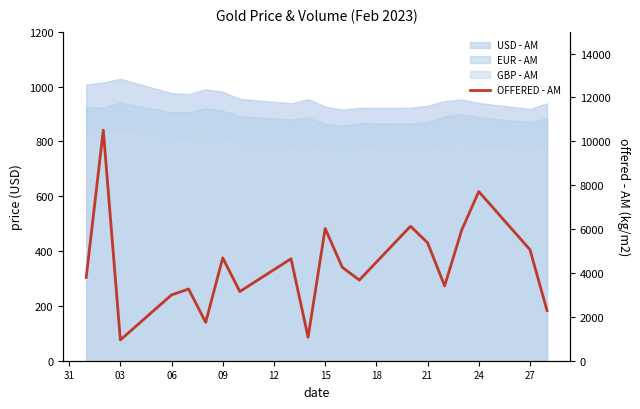

Where is the first local maximum?

03